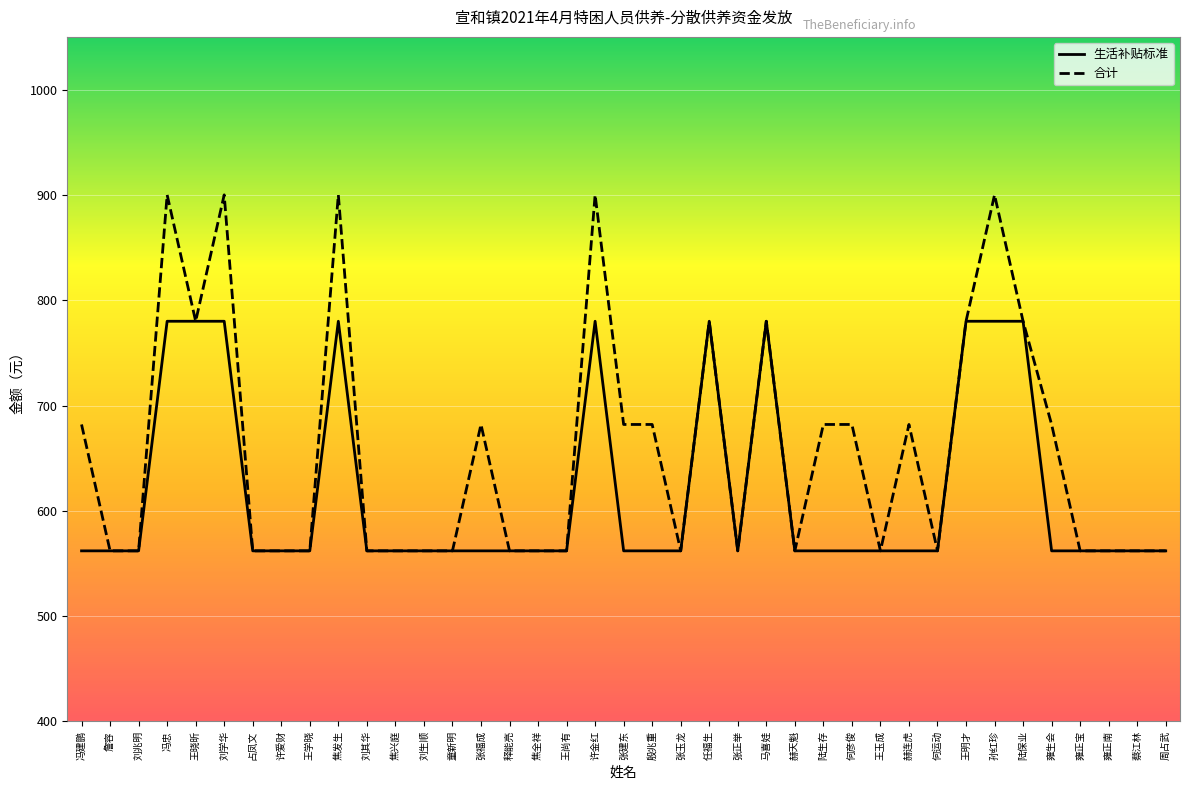

What is the sum of the 生活补贴标准 values at 冯忠 and 殷兆重?

1342